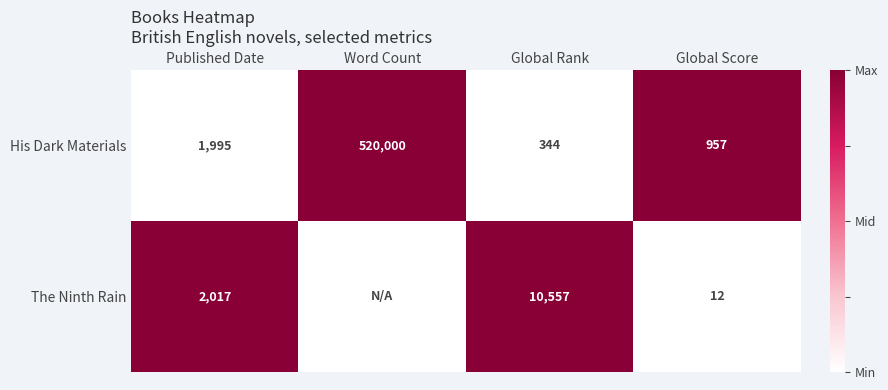

Which series changed the most between Global Rank and Global Score?

The Ninth Rain